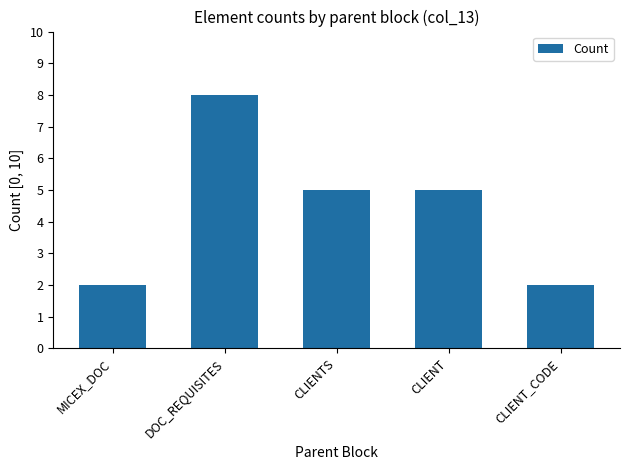

Which has a higher value, CLIENT or CLIENT_CODE?

CLIENT